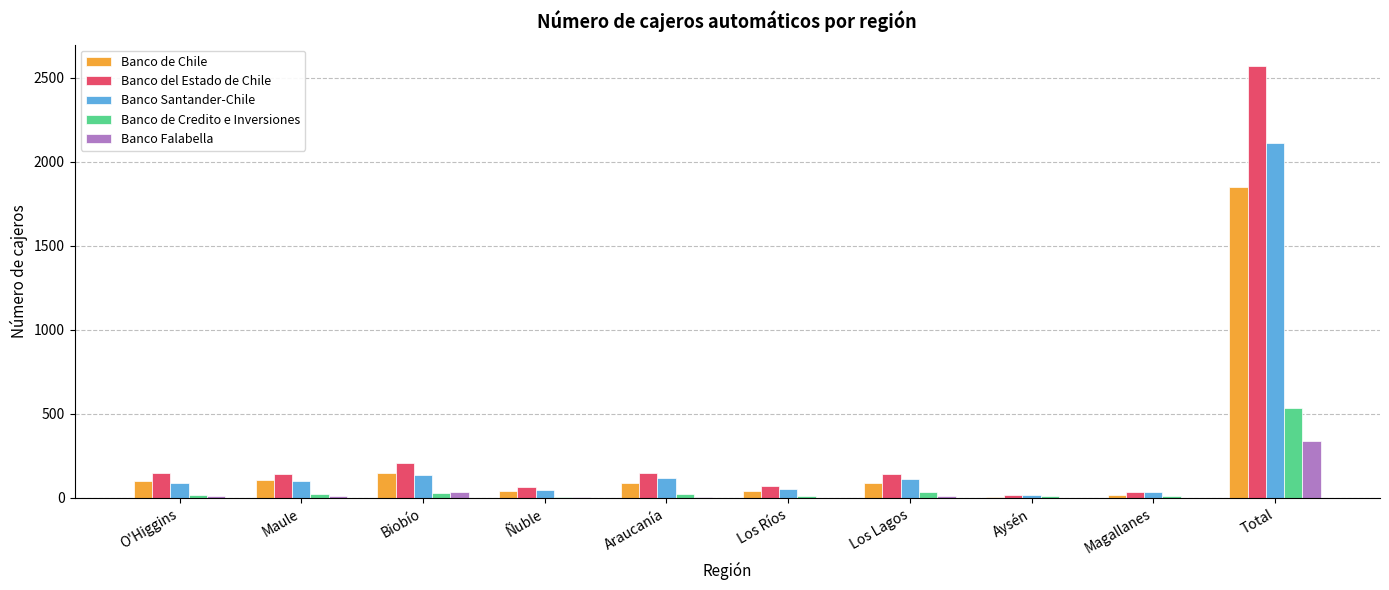

Is the value of Banco Falabella at Los Ríos greater than the value of Banco del Estado de Chile at Maule?

No